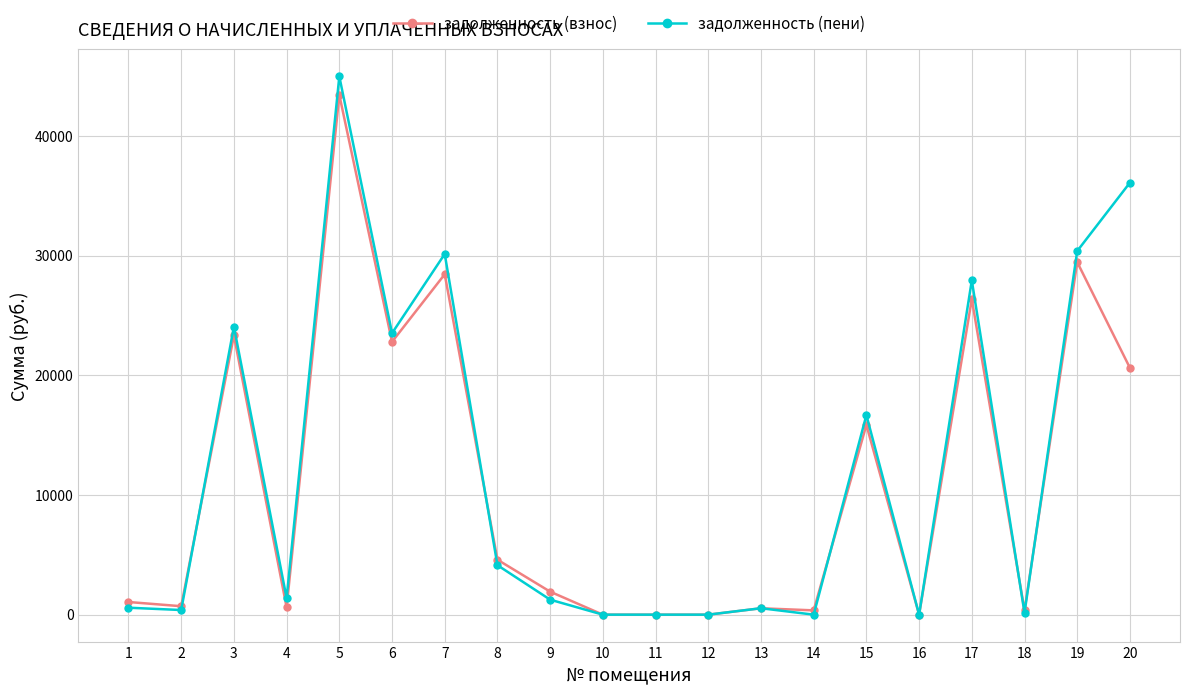

How many values in the задолженность (взнос) series are below 1921?

10